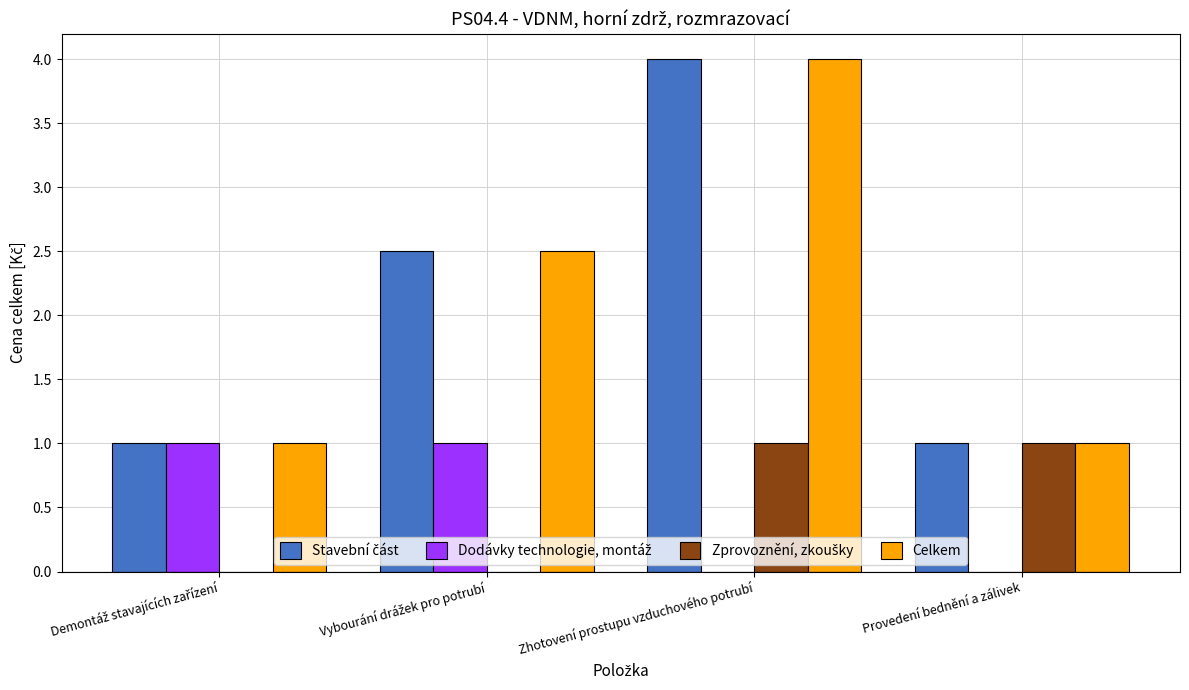

Which category has the highest value in the Celkem series?

Zhotovení prostupu vzduchového potrubí